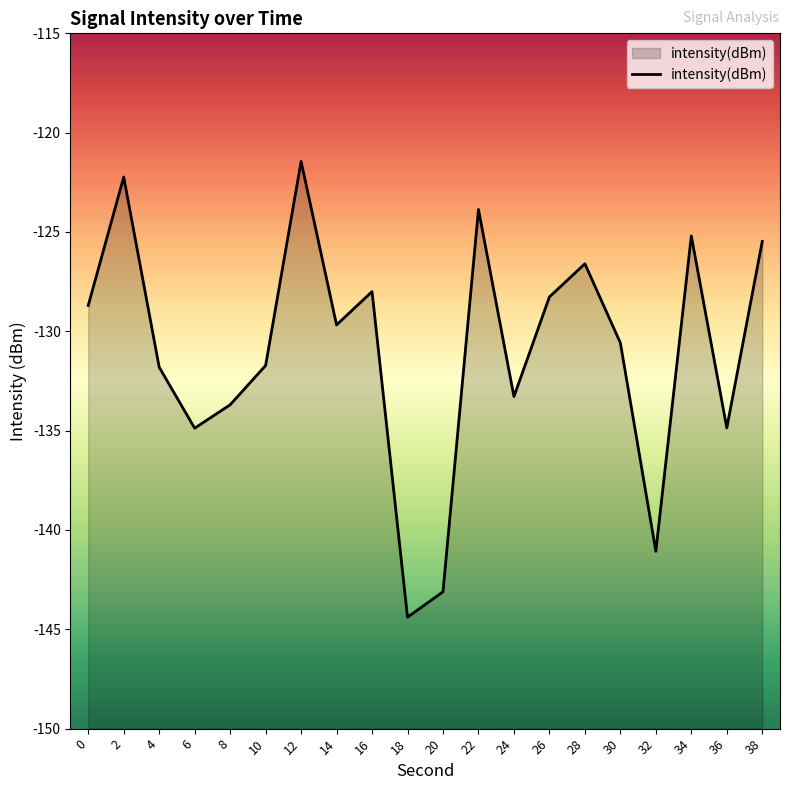

At which category does the data reach its first local valley?

6